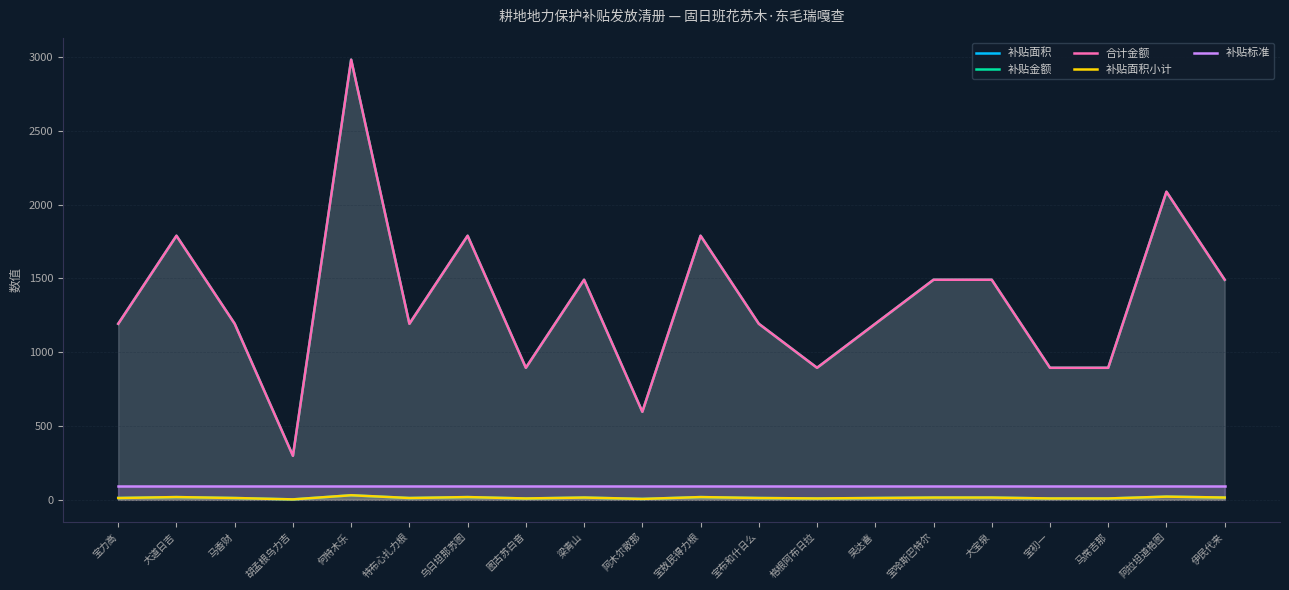

At which label is 补贴面积小计 closest to 17?

梁青山